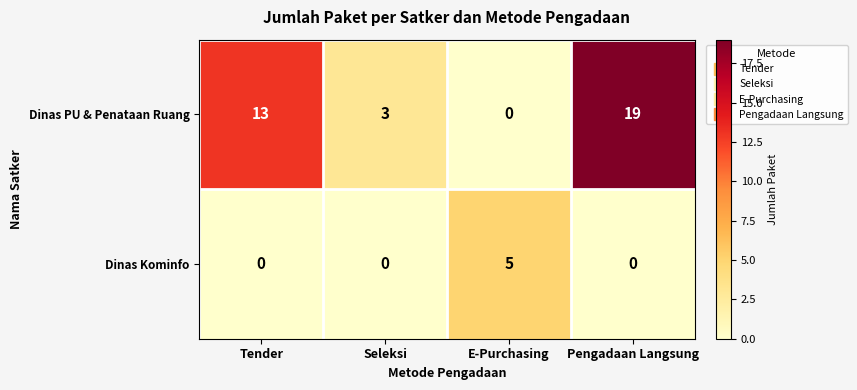

At which category is the sum across all series the highest?

Pengadaan Langsung